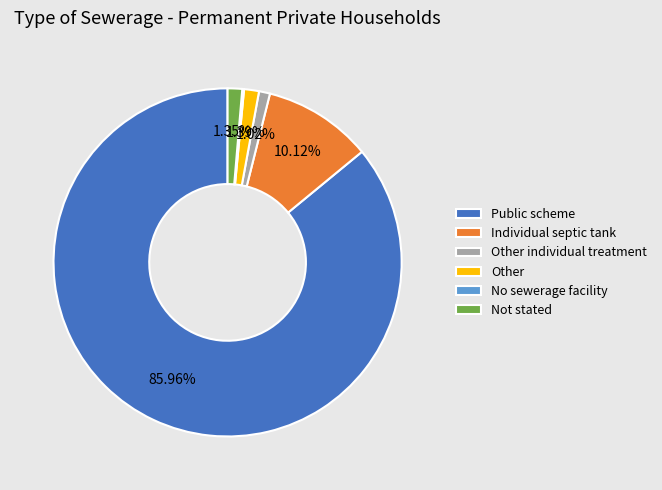

Does Public scheme represent more than half of the total?

Yes